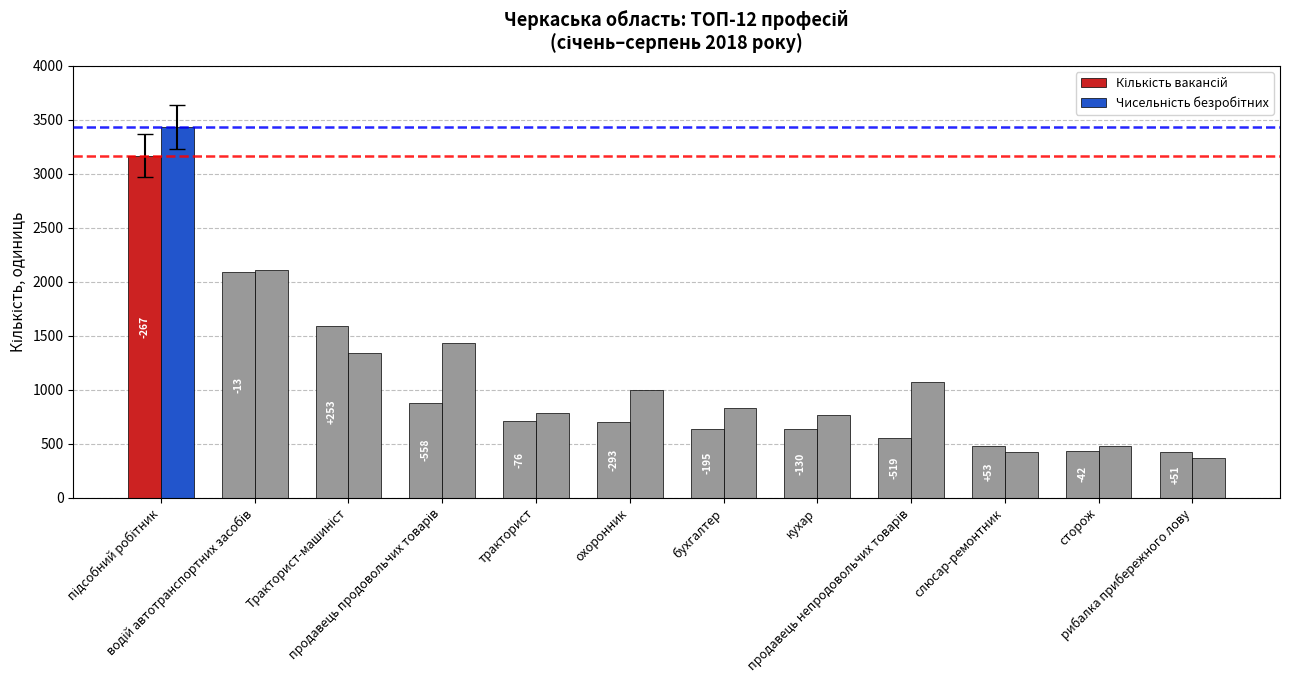

What is the sum of the Кількість вакансій values at тракторист and сторож?

1139